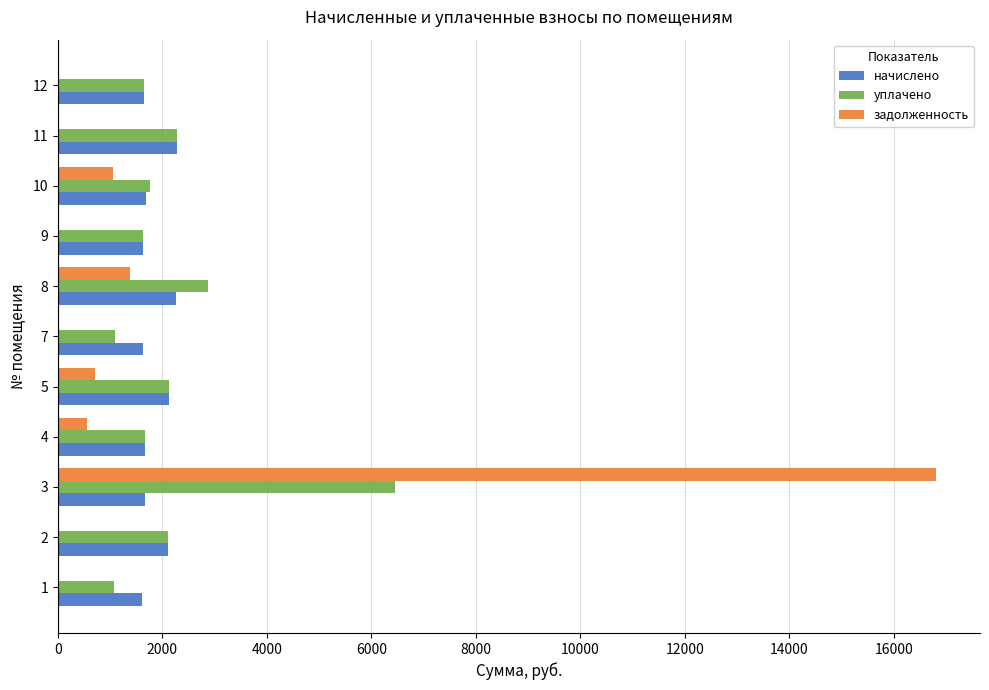

The value of уплачено at 8 is 2883.5. True or false?

True